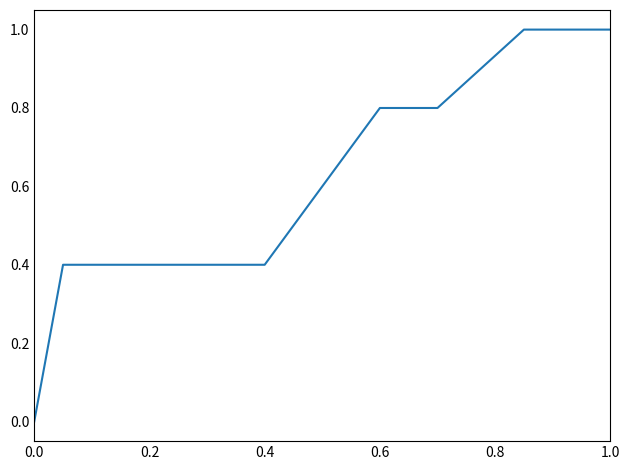

What is the greatest value displayed?

1.0